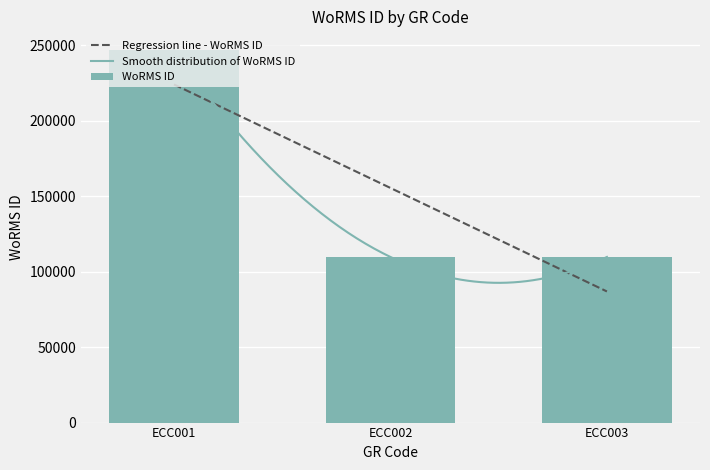

What is the average value?

155420